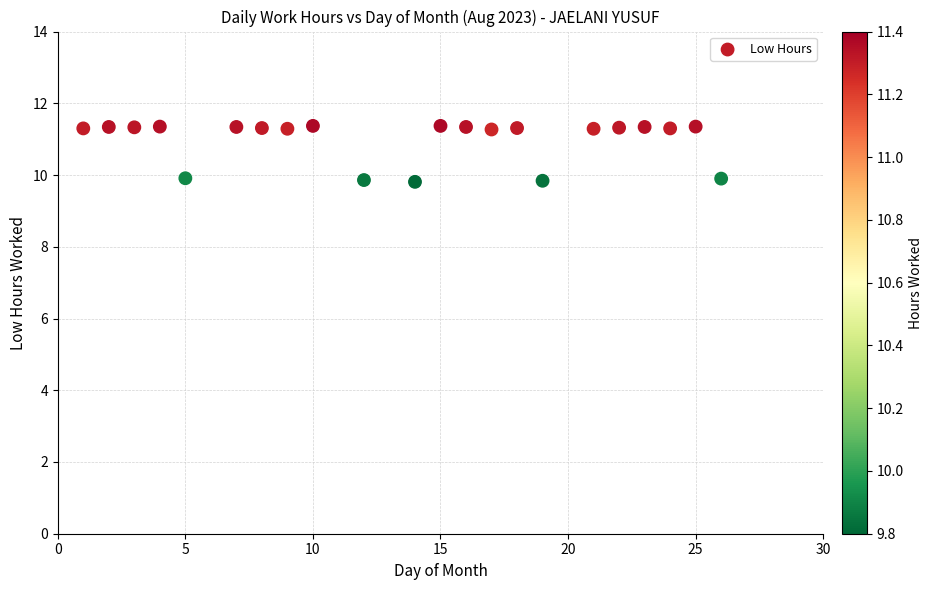

What is the range of X values (max minus min)?

25.0